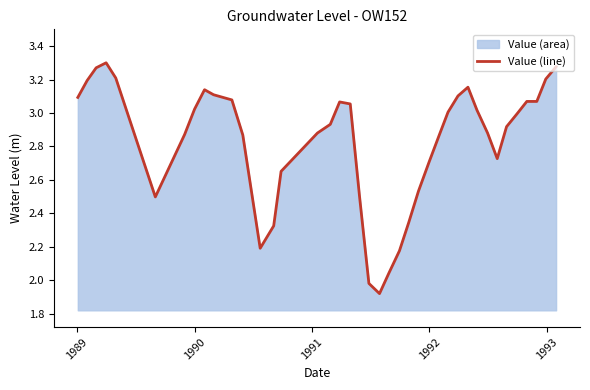

Does the chart have visible grid lines?

No